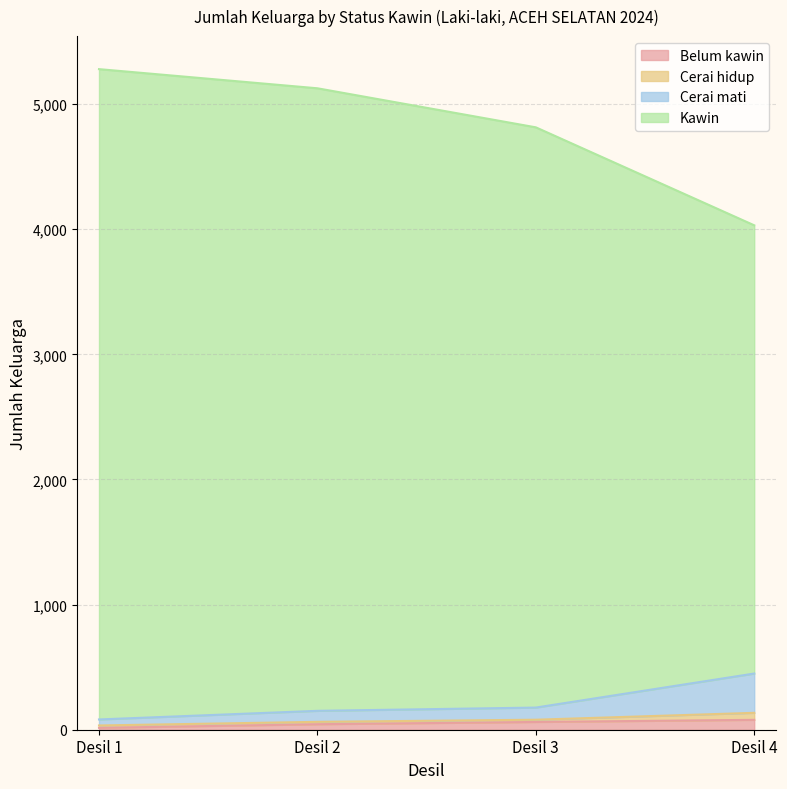

Which category has the lowest value in the Kawin series?

Desil 4